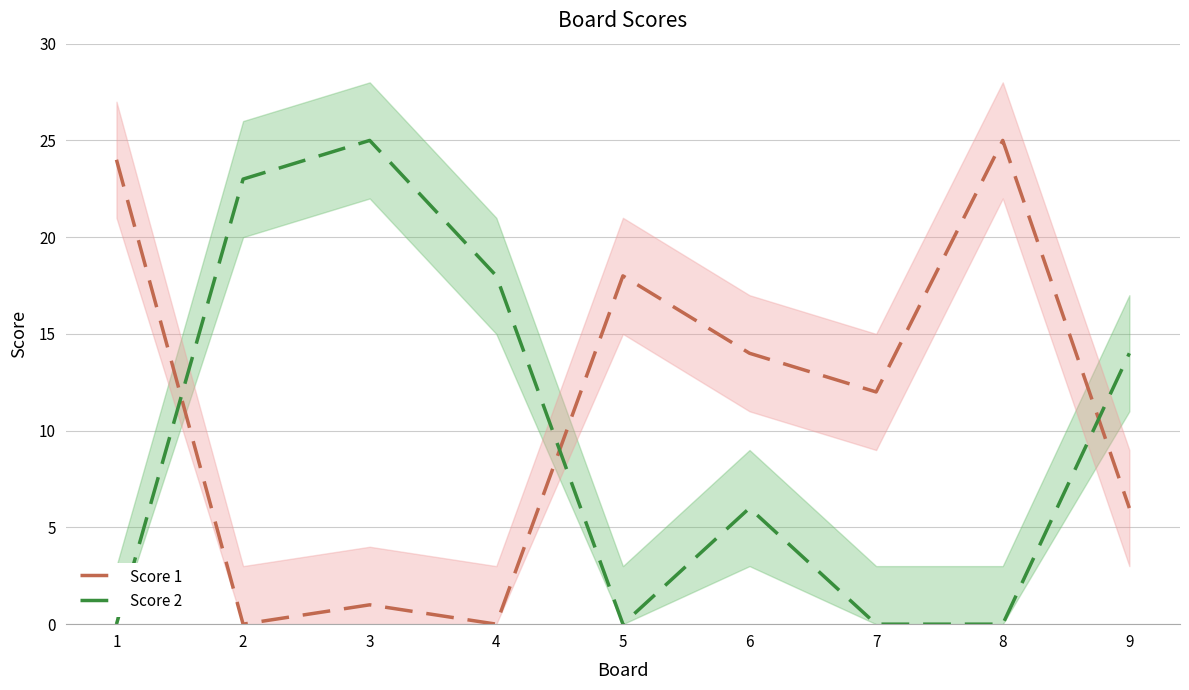

Reading right to left, list all the values displayed in this chart.

Score 1: 6	25	12	14	18	0	1	0	24
Score 2: 14	0	0	6	0	18	25	23	0